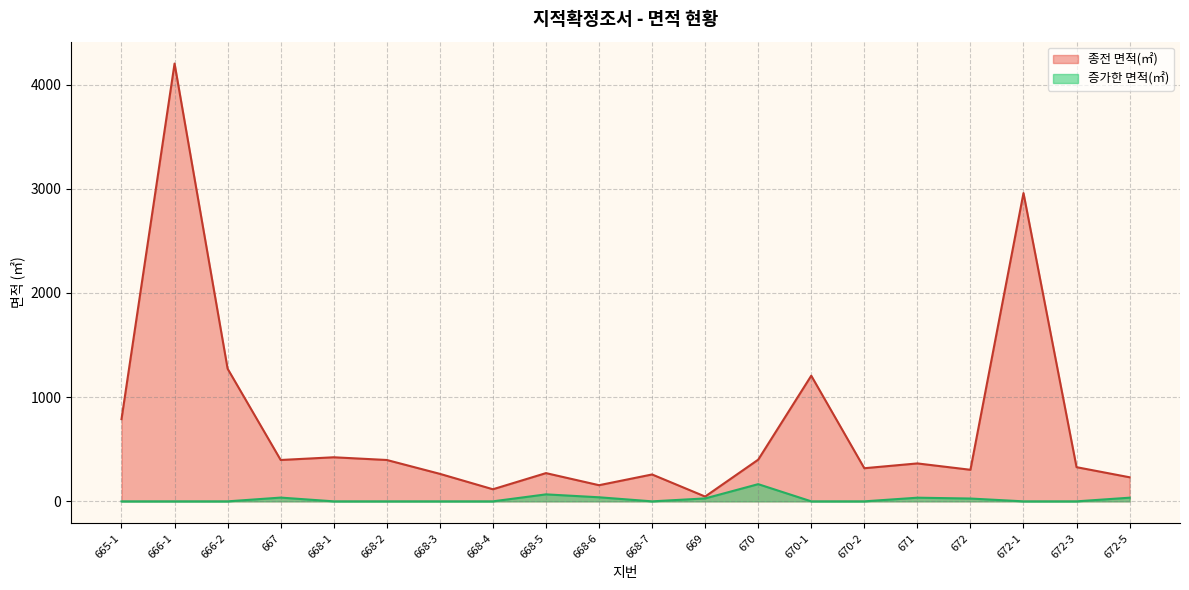

What is the difference between the second highest and second lowest values in the 종전 면적(㎡) series?

2843